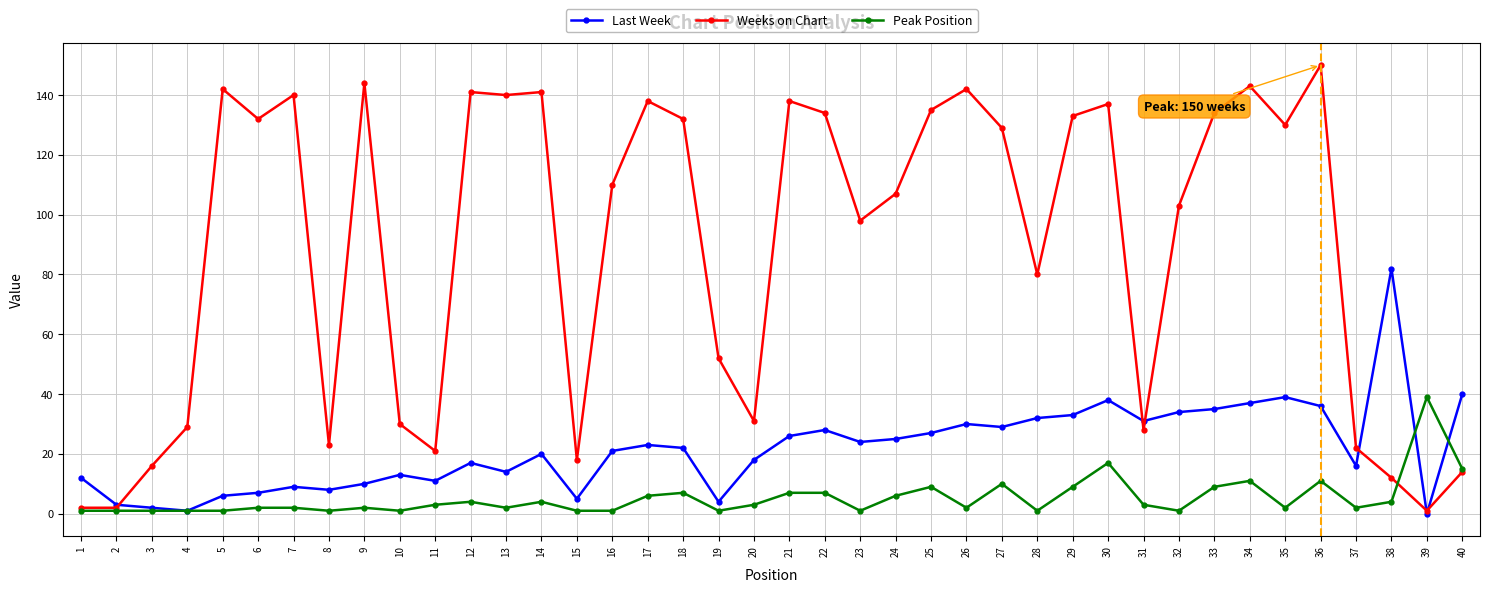

At which label does Weeks on Chart reach its peak?

36